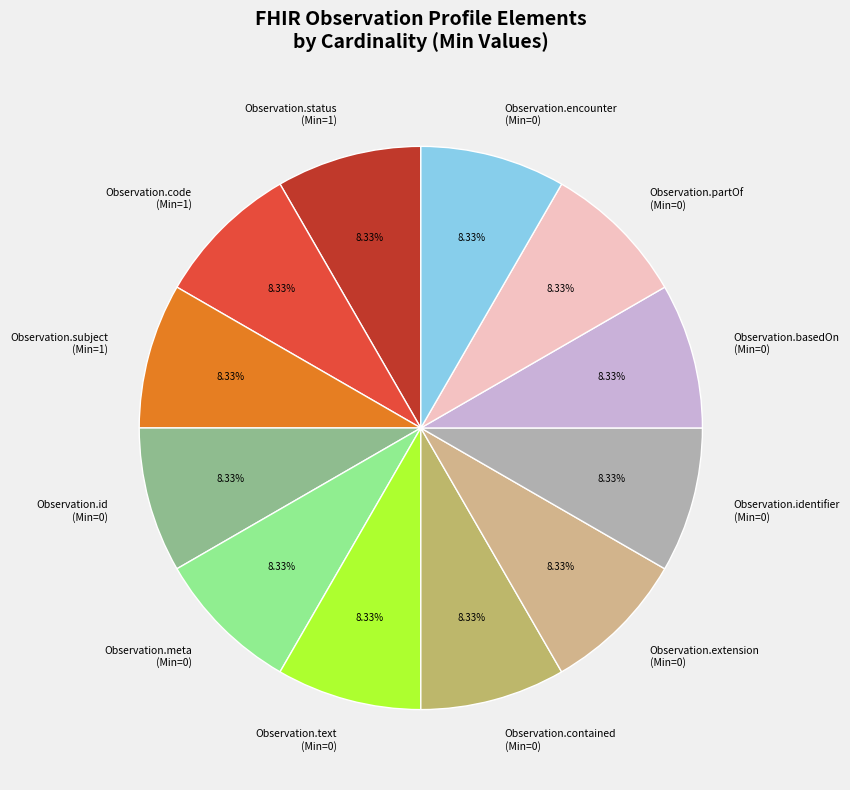

To the nearest percent, what is the difference between the largest and smallest slice percentages?

0%